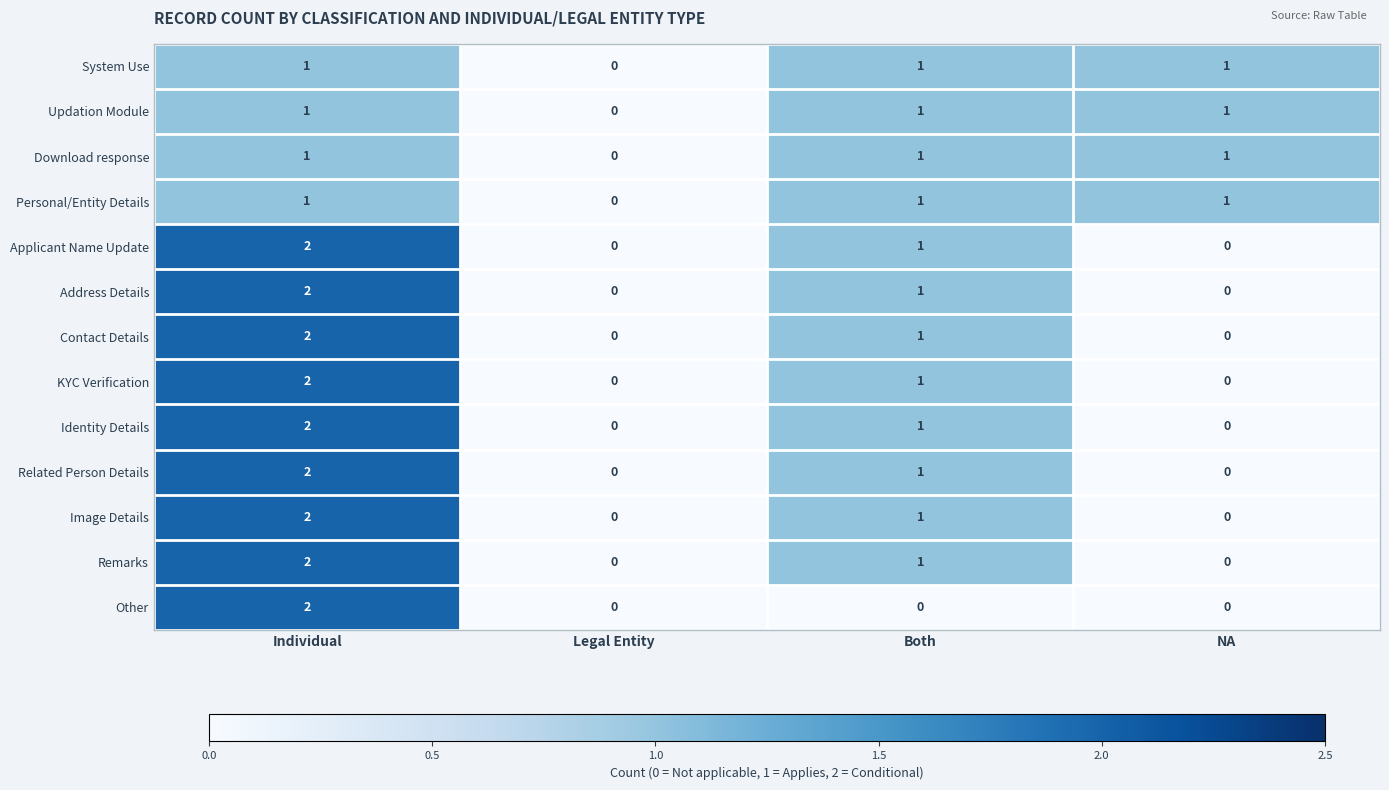

How many data points does each series have?

4